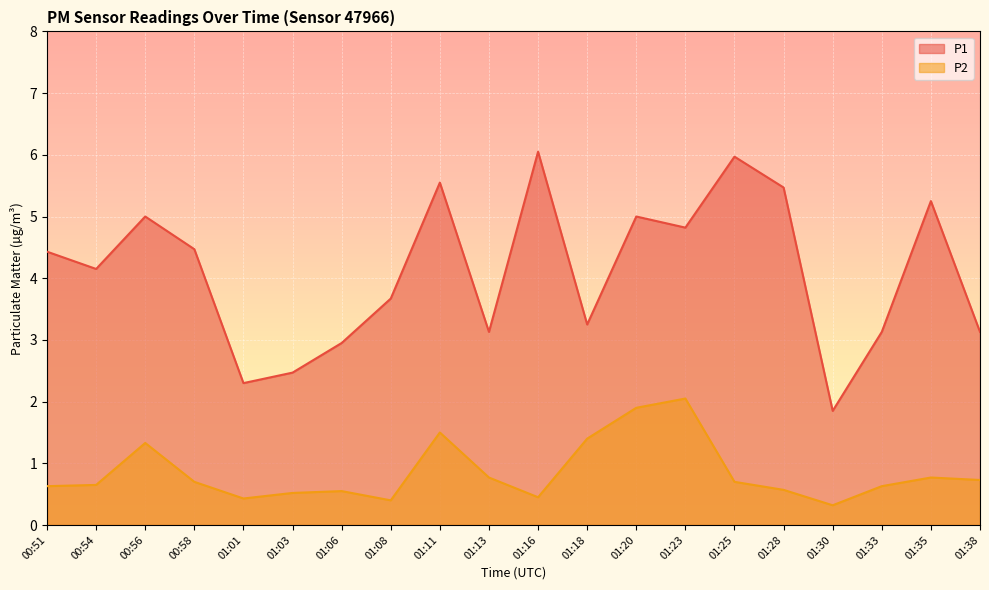

What is the label of the 4th point from the left?

00:58